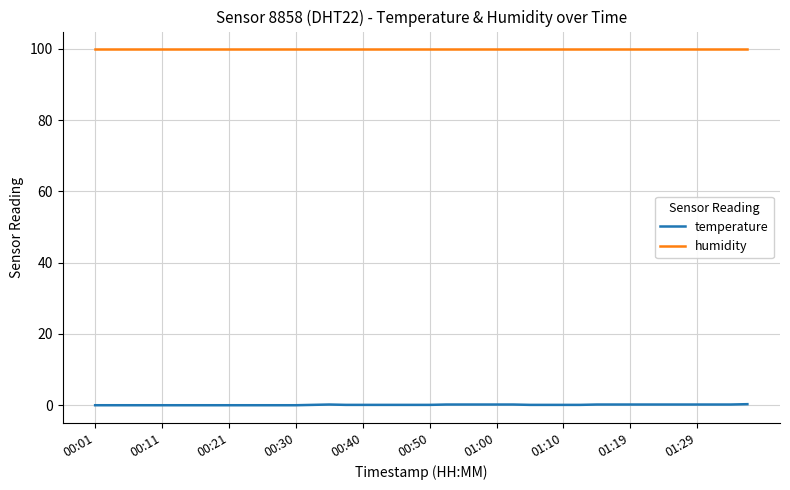

How many lines are shown in the chart?

2